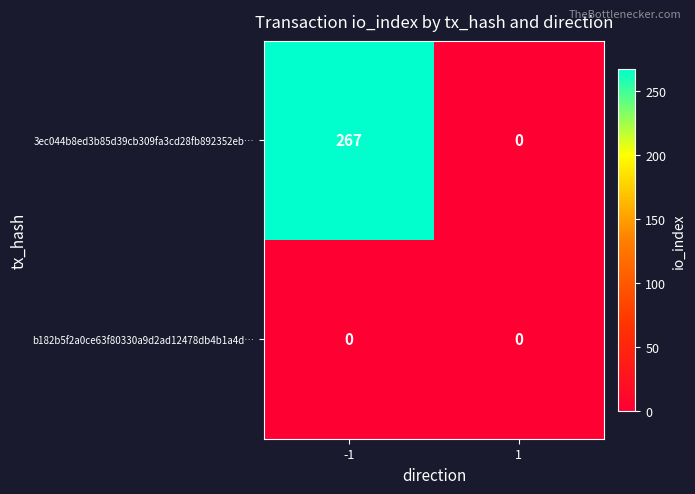

Reading left to right, what are all the values shown in this chart?

3ec044b8ed3b85d39cb309fa3cd28fb892352eb…: 267	0
b182b5f2a0ce63f80330a9d2ad12478db4b1a4d…: 0	0